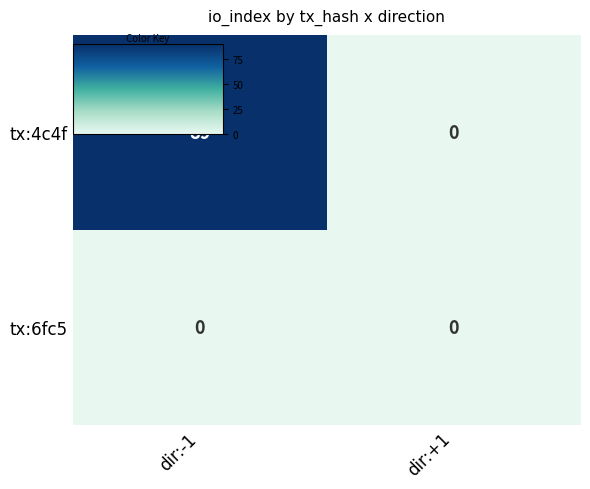

Which series has the widest spread of values?

tx:4c4f